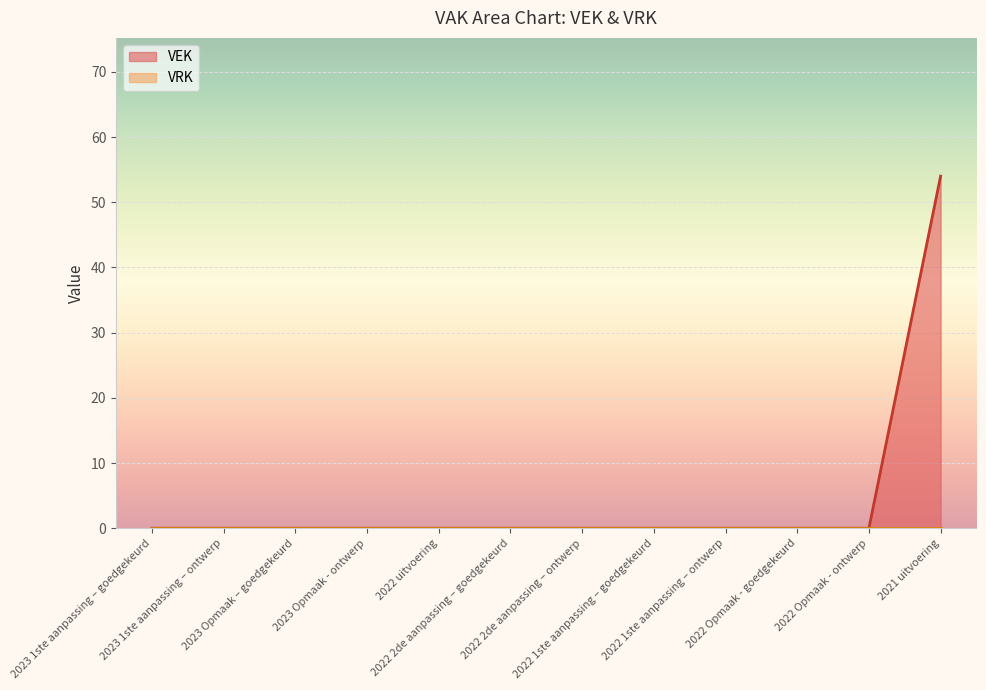

What is the greatest value displayed?

54